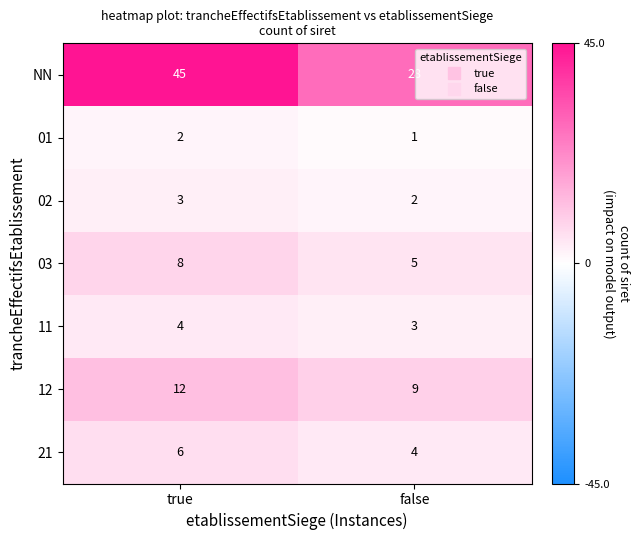

Reading right to left, list all the values displayed in this chart.

NN: 28	45
01: 1	2
02: 2	3
03: 5	8
11: 3	4
12: 9	12
21: 4	6